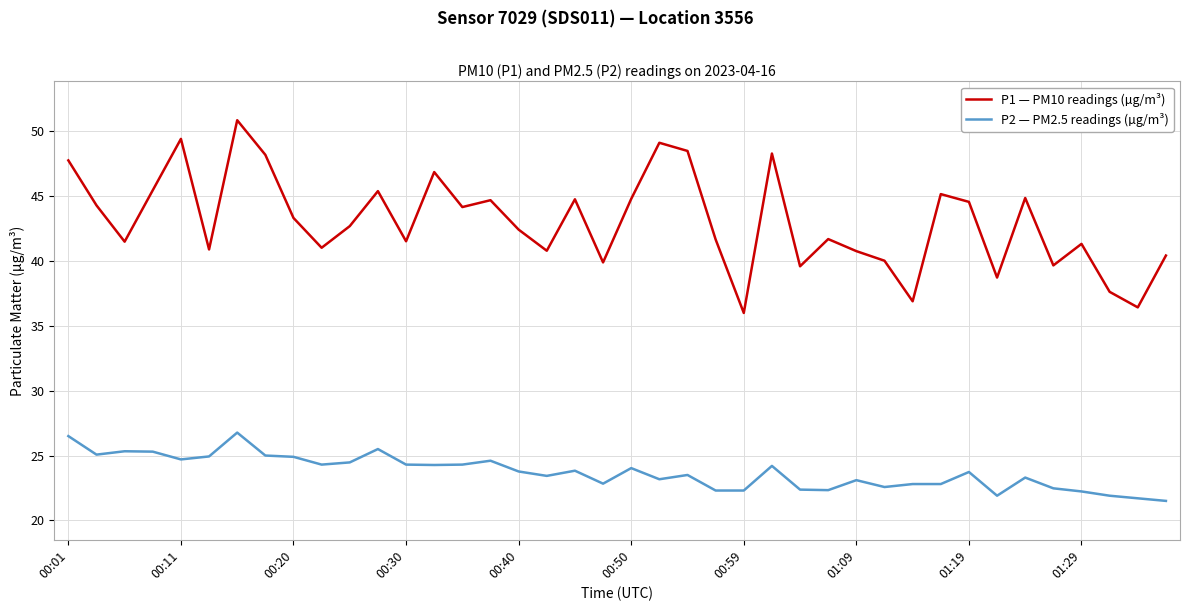

True or false: P1 — PM10 readings (µg/m³) and P2 — PM2.5 readings (µg/m³) intersect in this chart.

False